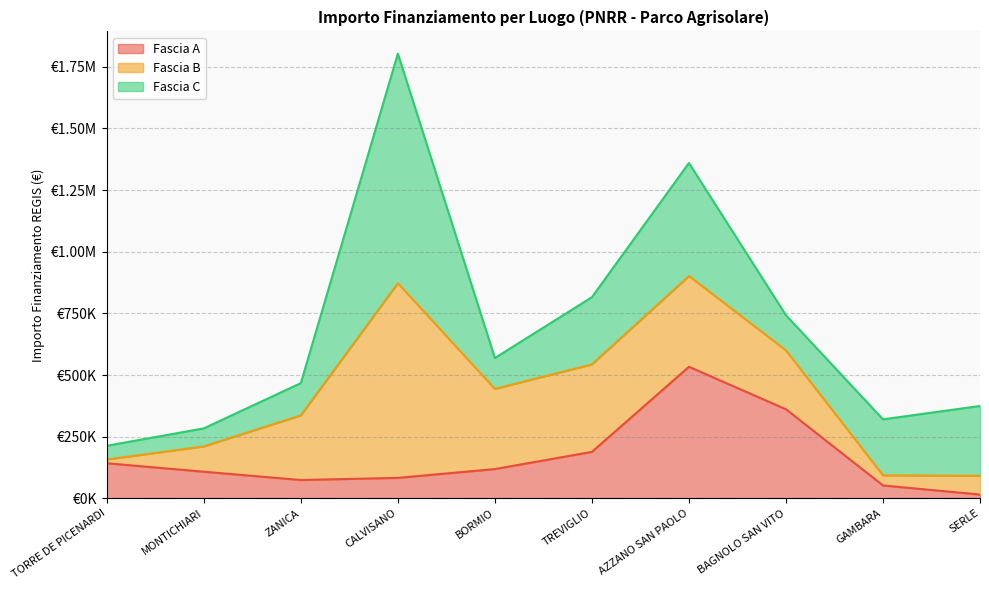

Reading left to right, extract all data points from this chart.

Fascia A: TORRE DE PICENARDI=142320.0	MONTICHIARI=108000.0	ZANICA=74400.0	CALVISANO=83040.0	BORMIO=118800.0	TREVIGLIO=188362.2	AZZANO SAN PAOLO=533520.0	BAGNOLO SAN VITO=361240.0	GAMBARA=52320.0	SERLE=15440.0
Fascia B: TORRE DE PICENARDI=15440.0	MONTICHIARI=102630.9	ZANICA=262240.0	CALVISANO=789254.4	BORMIO=325026.9	TREVIGLIO=354880.0	AZZANO SAN PAOLO=368005.7	BAGNOLO SAN VITO=238829.6	GAMBARA=41192.0	SERLE=76140.0
Fascia C: TORRE DE PICENARDI=55388.0	MONTICHIARI=73108.0	ZANICA=130560.0	CALVISANO=930869.5	BORMIO=125175.0	TREVIGLIO=272400.0	AZZANO SAN PAOLO=458182.4	BAGNOLO SAN VITO=142361.6	GAMBARA=226850.0	SERLE=282960.0